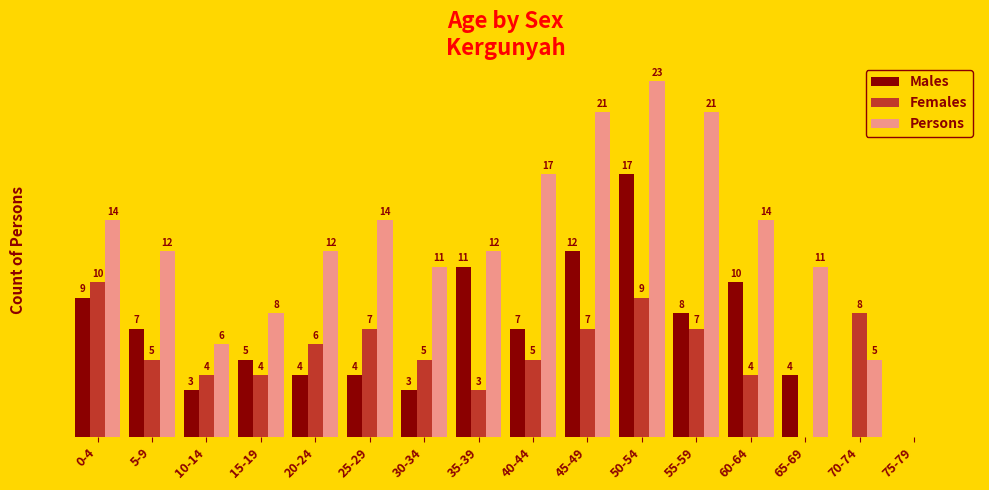

Which series has the largest total across all categories?

Persons